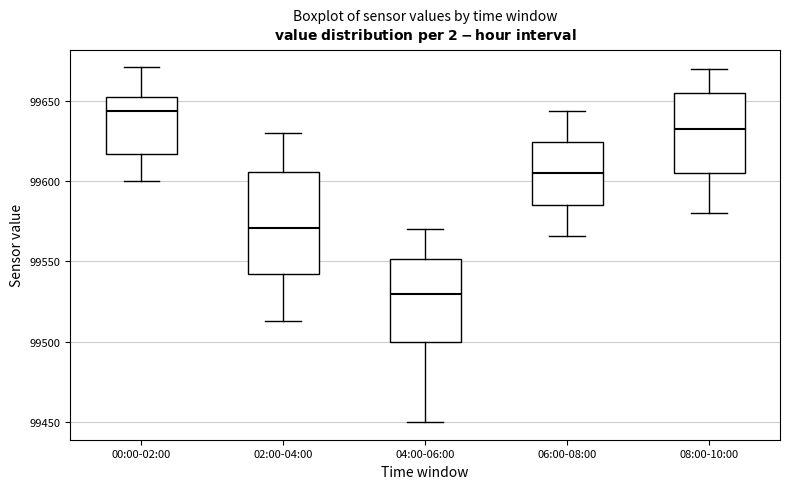

Reading left to right, read every box against the y-axis: the position of its median line, the range the box covers, and the ends of its whiskers. The values are not printed on the chart, so give them approximately, as read against the axis.

00:00-02:00: median 99645, box 99615 to 99655, whiskers 99600 to 99670
02:00-04:00: median 99570, box 99540 to 99605, whiskers 99515 to 99630
04:00-06:00: median 99530, box 99500 to 99550, whiskers 99450 to 99570
06:00-08:00: median 99605, box 99585 to 99625, whiskers 99565 to 99645
08:00-10:00: median 99635, box 99605 to 99655, whiskers 99580 to 99670